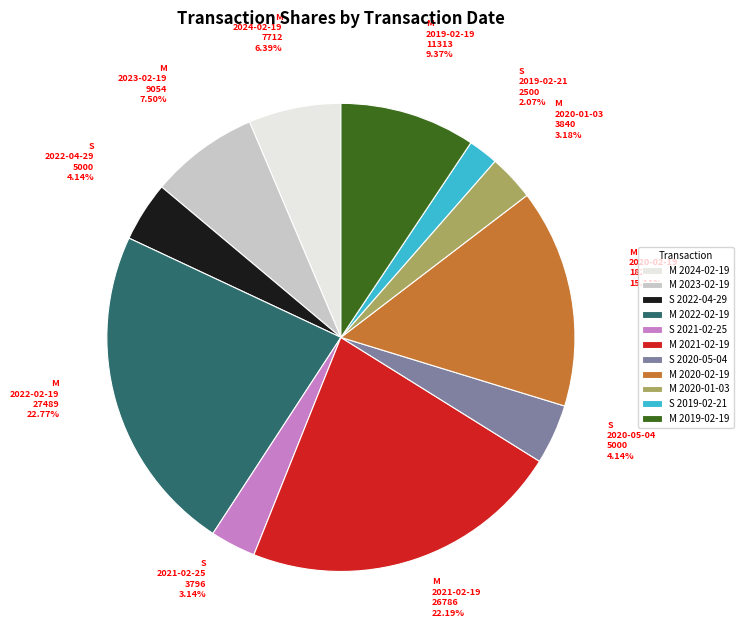

Is there a majority slice in this chart?

No